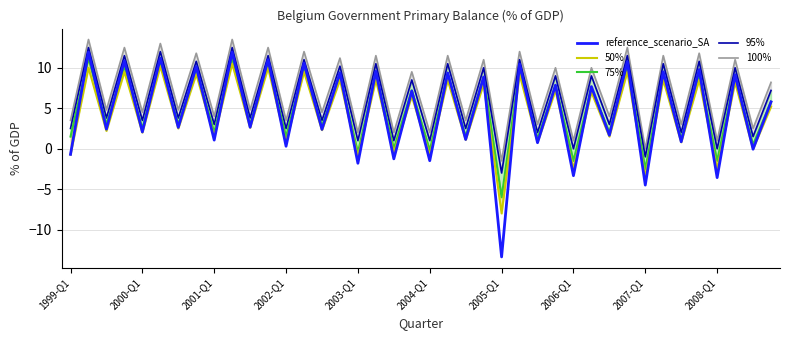

What is the lowest value of the 100% series?

-1.5